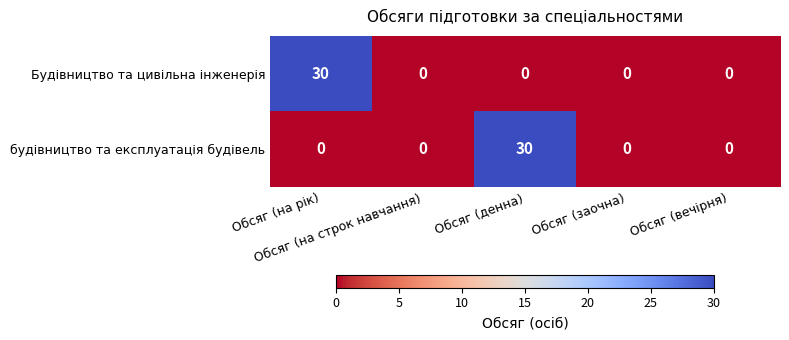

What is the average value of the будівництво та експлуатація будівель series?

6